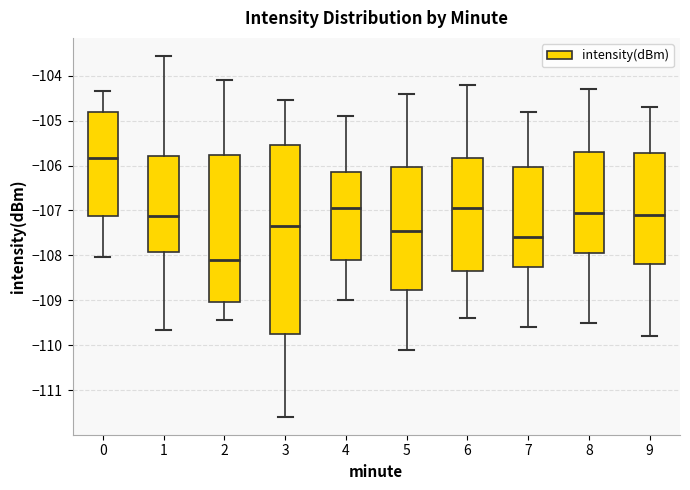

Which box's median line is the lowest?

2